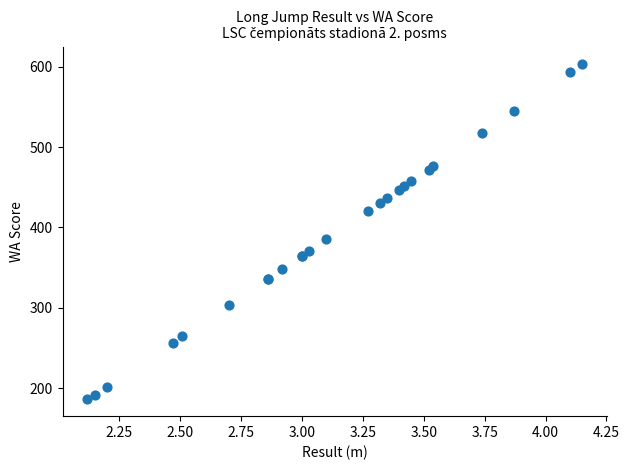

What Y value in the scatter plot is closest to 395?

385